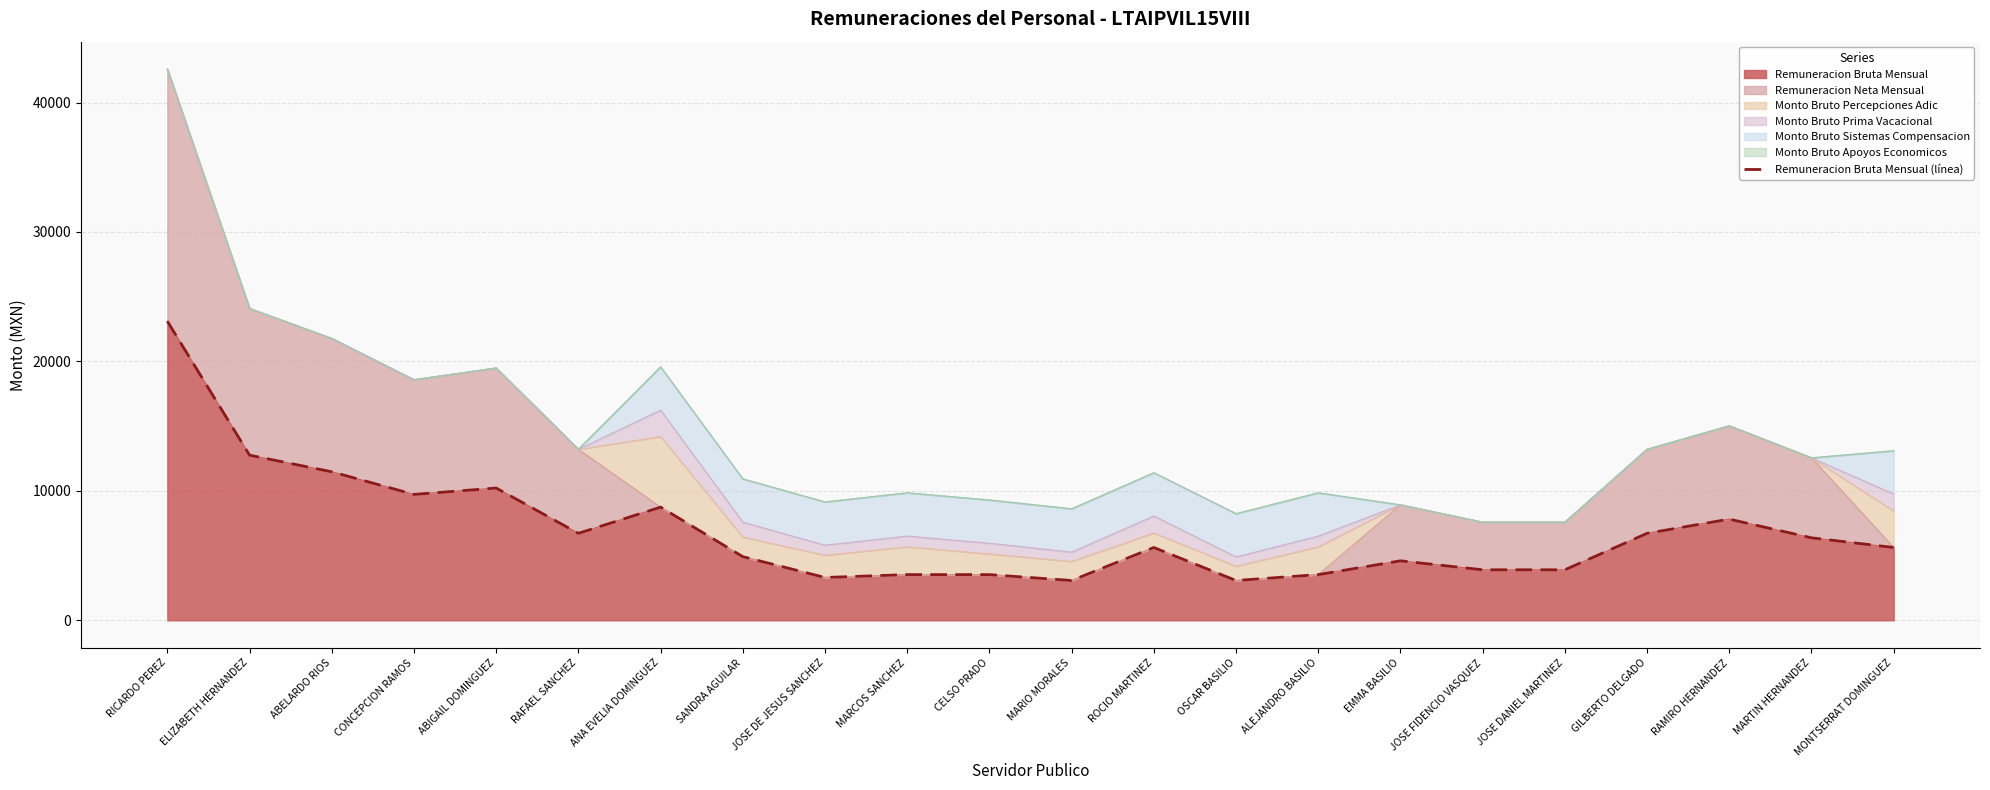

What is the average value?

6920.1